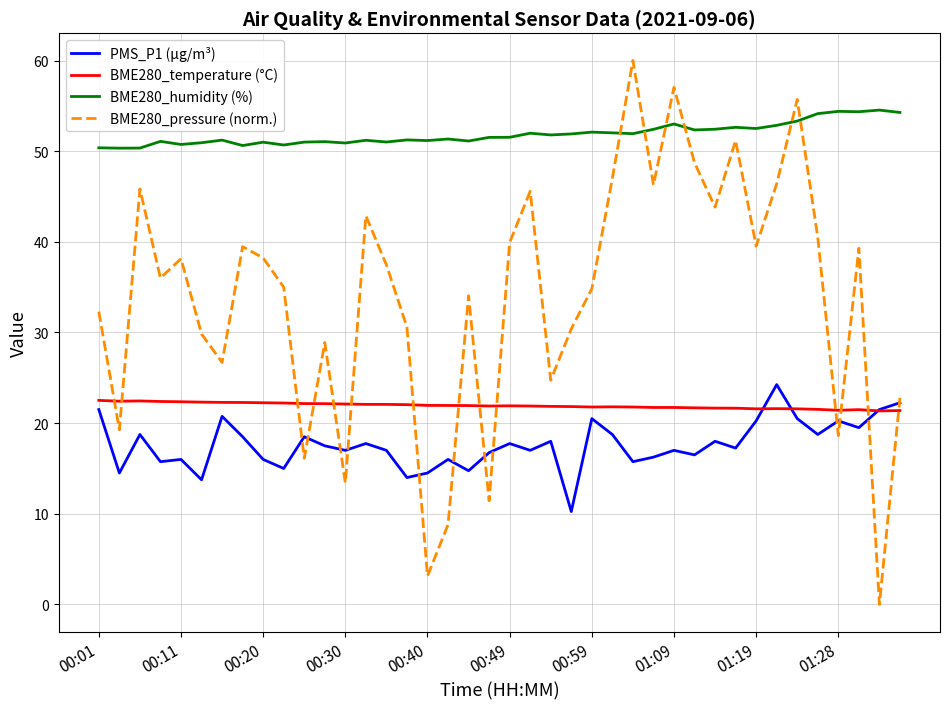

True or false: PMS_P1 (µg/m³) and BME280_humidity (%) intersect in this chart.

False